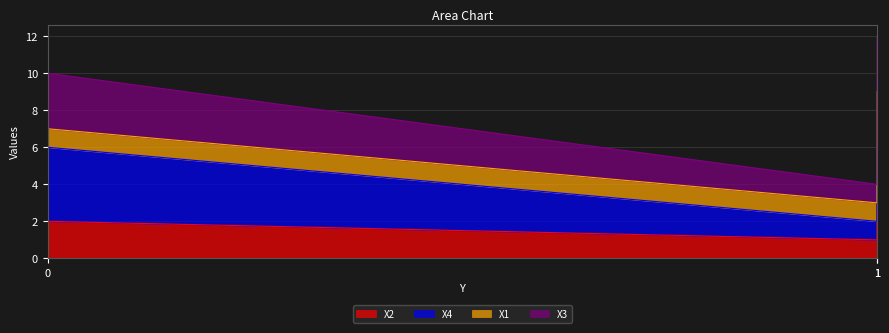

Which category has the lowest value in the X3 series?

1